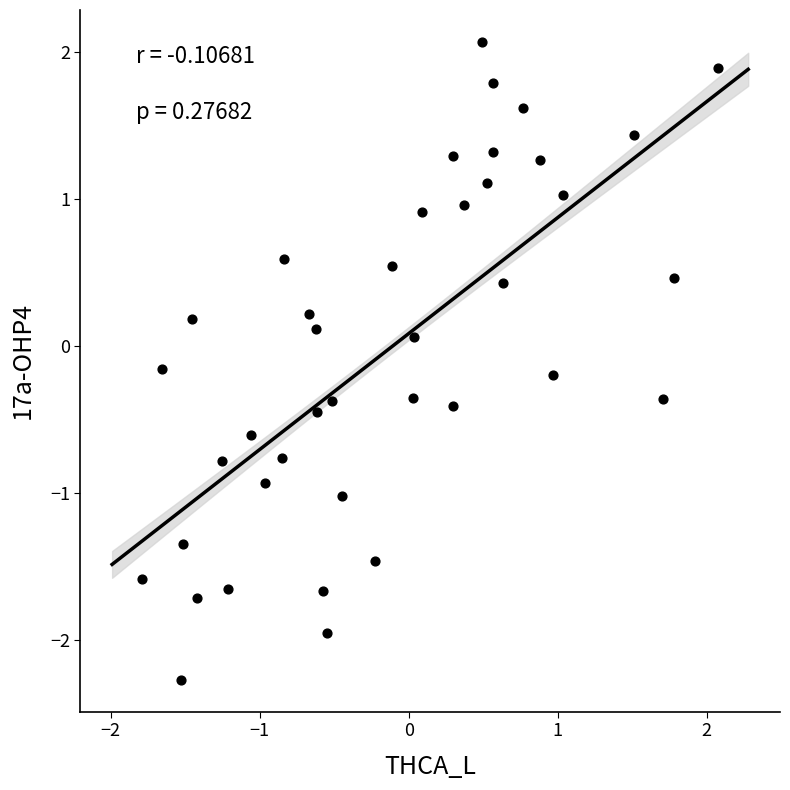

What is the range of Y values (max minus min)?

4.3